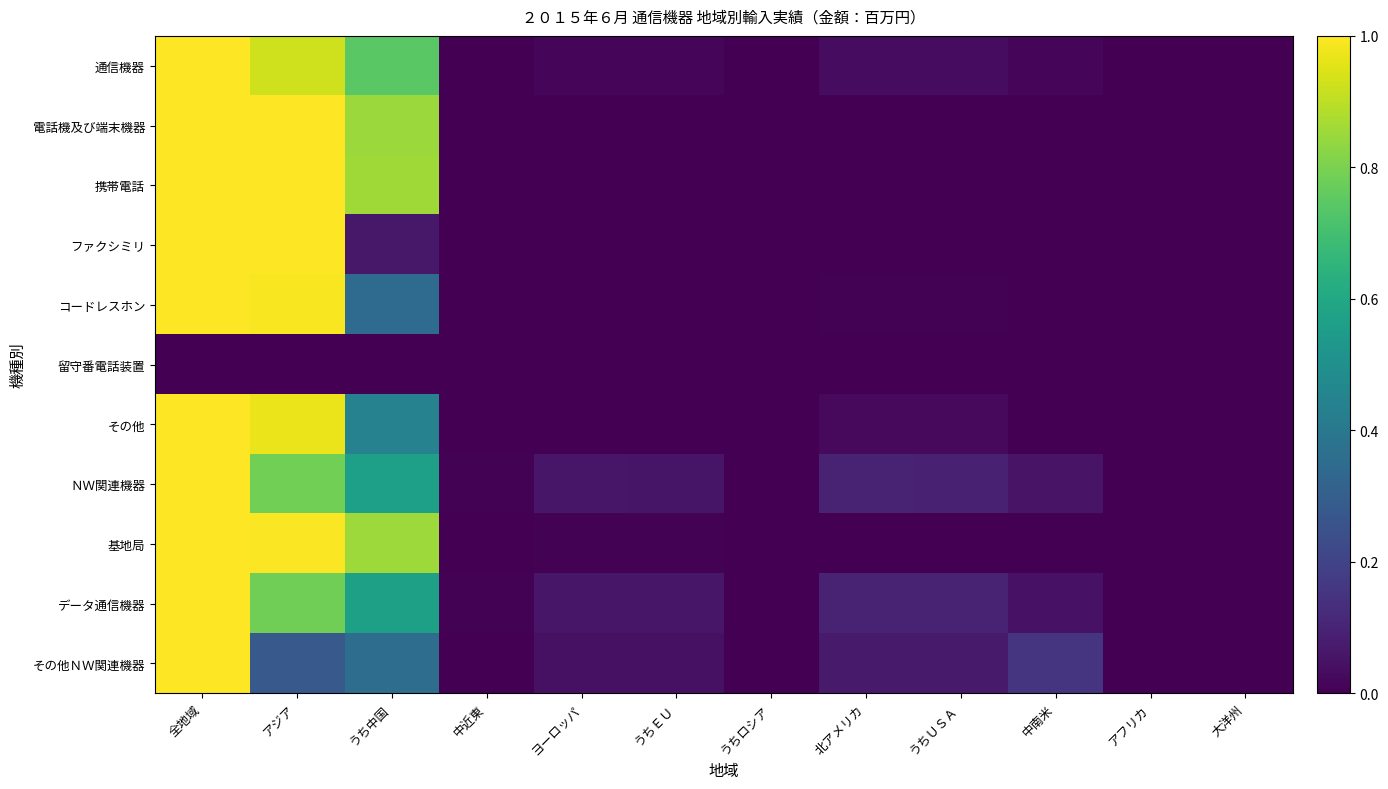

How many data points does each series have?

12